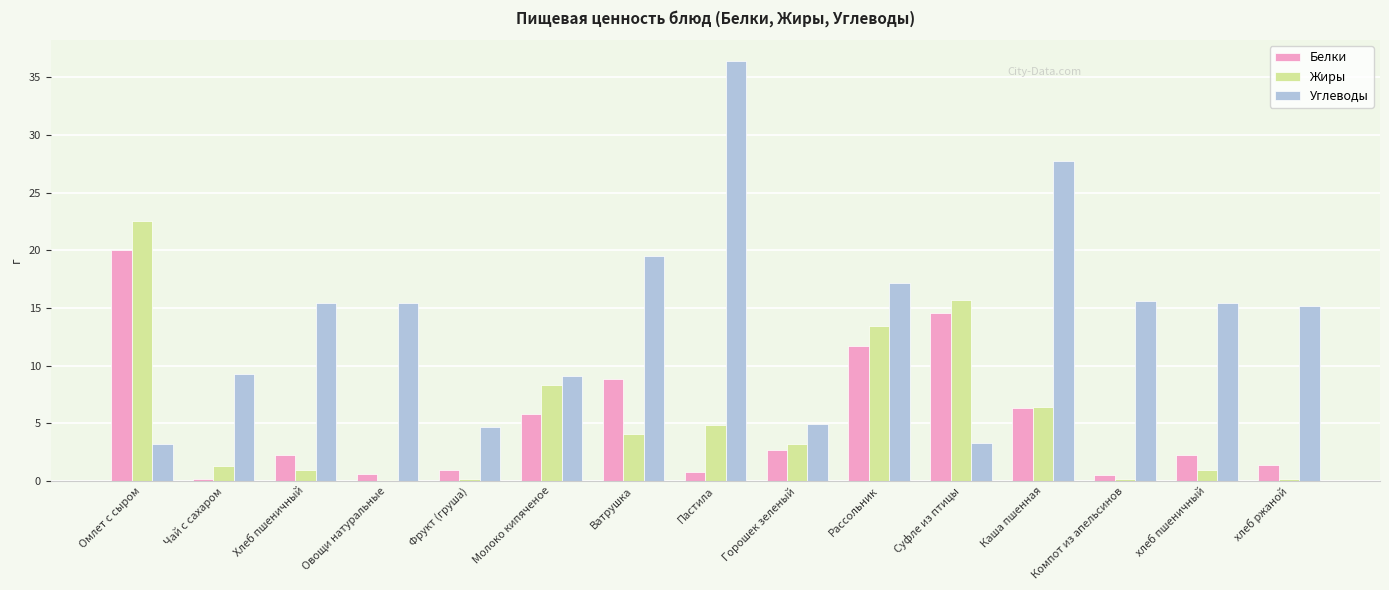

The value of Углеводы at хлеб ржаной is 15.2. True or false?

True